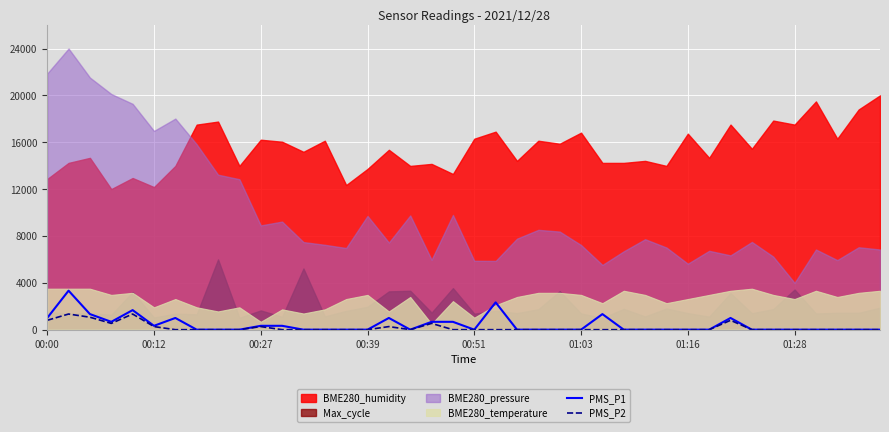

Between 25 and 21, which is larger?

21